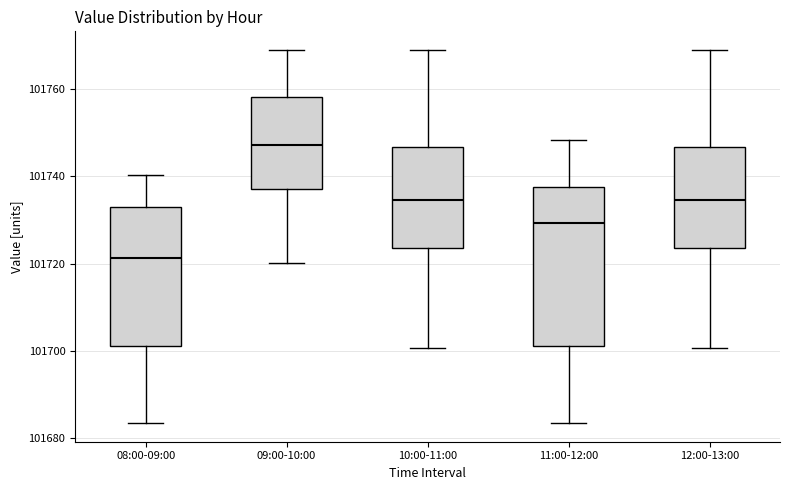

Reading left to right, read every box against the y-axis: the position of its median line, the range the box covers, and the ends of its whiskers. The values are not printed on the chart, so give them approximately, as read against the axis.

08:00-09:00: median 101722, box 101702 to 101734, whiskers 101684 to 101740
09:00-10:00: median 101748, box 101738 to 101758, whiskers 101720 to 101770
10:00-11:00: median 101734, box 101724 to 101746, whiskers 101700 to 101770
11:00-12:00: median 101730, box 101702 to 101738, whiskers 101684 to 101748
12:00-13:00: median 101734, box 101724 to 101746, whiskers 101700 to 101770